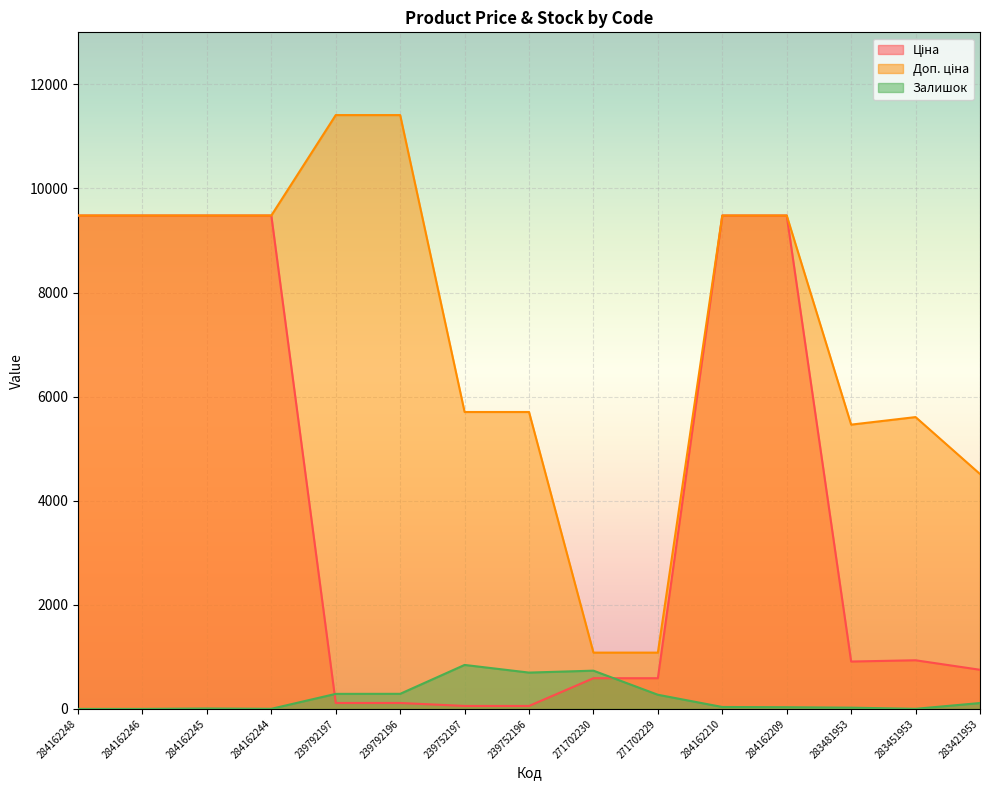

Rank the categories by Ціна value from highest to lowest.

284162248, 284162246, 284162245, 284162244, 284162210, 284162209, 283451953, 283481953, 283421953, 271702230, 271702229, 239792197, 239792196, 239752197, 239752196